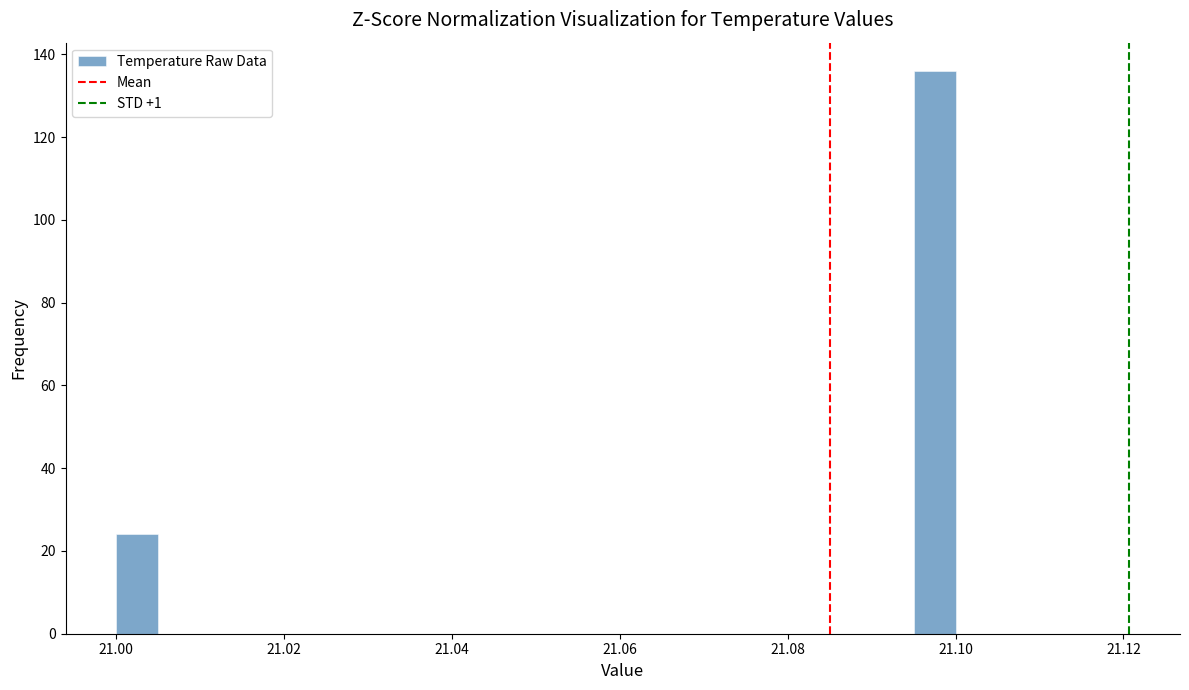

Read against the x-axis, roughly where is the centre of the tallest bar?

21.098